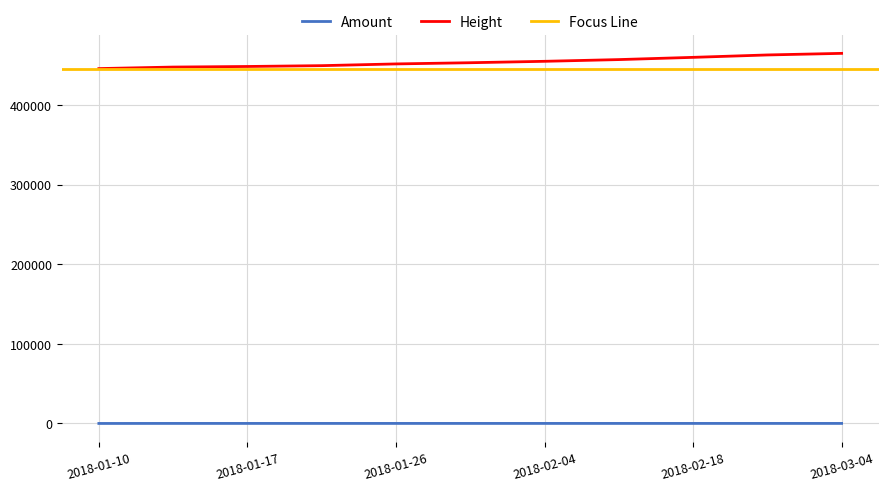

How many series are shown in this chart?

2